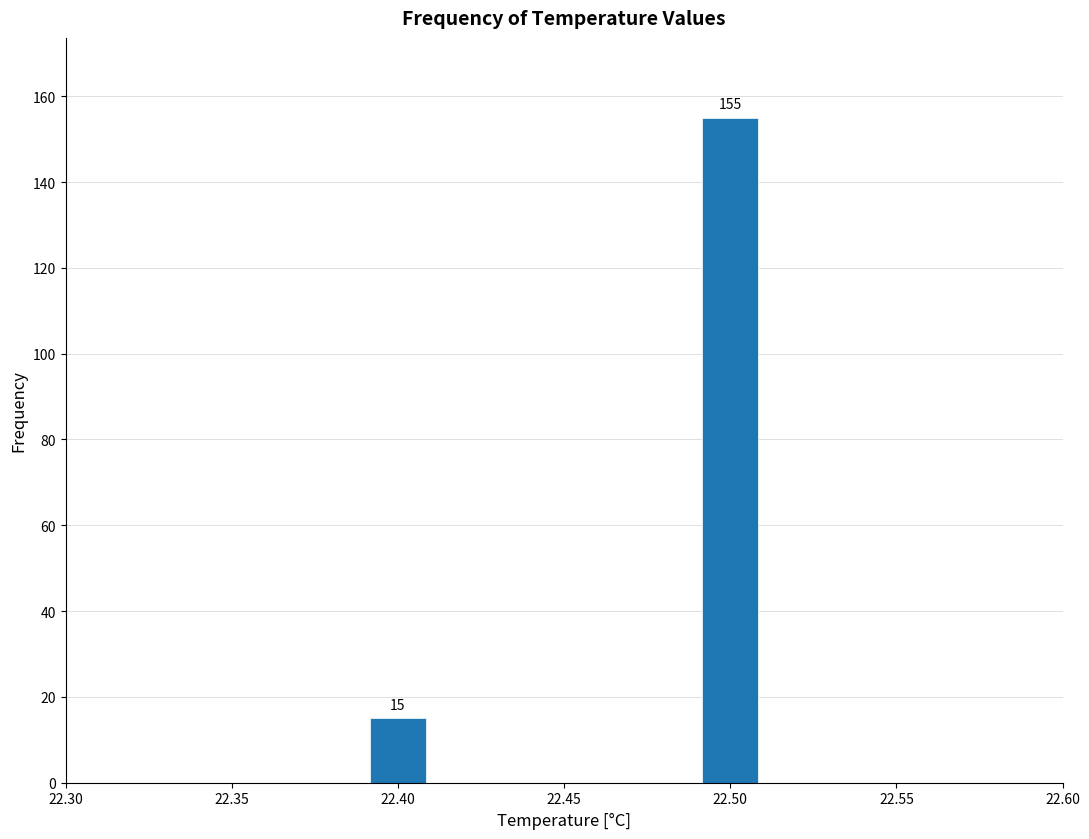

Which range on the x-axis has the tallest bar?

22.49 to 22.51